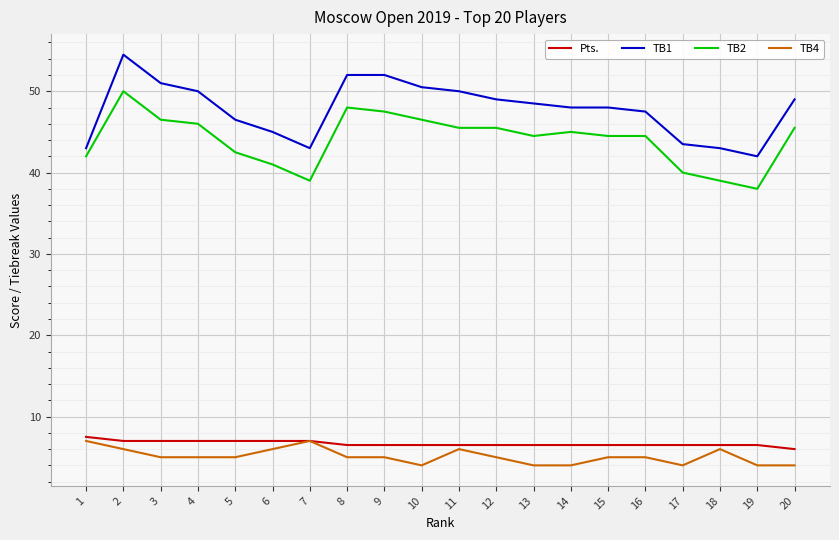

Between 11 and 16, which series saw the biggest shift?

TB1